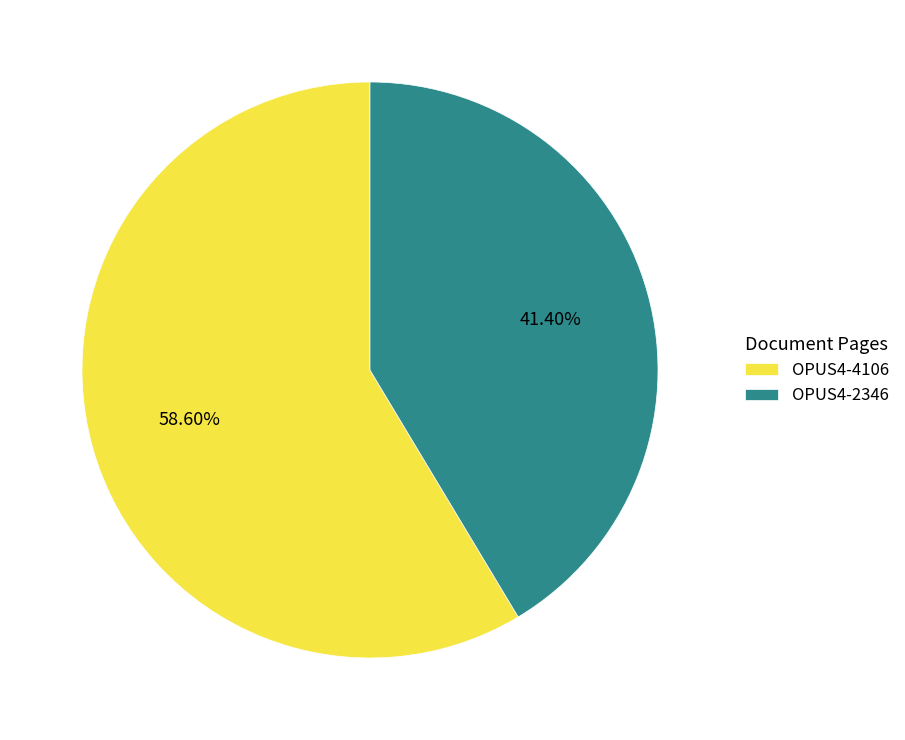

What percentage do OPUS4-2346 and OPUS4-4106 together represent?

100.0%